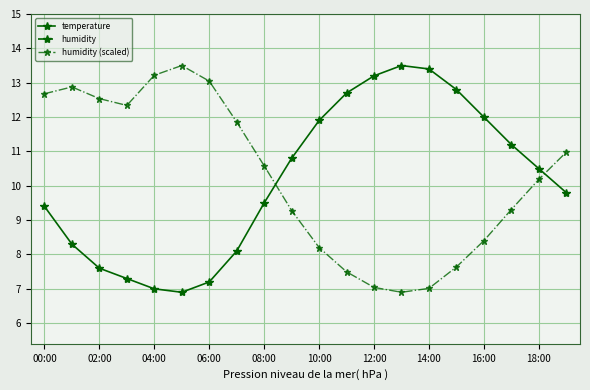

At which label is humidity (scaled) closest to 10?

18:00